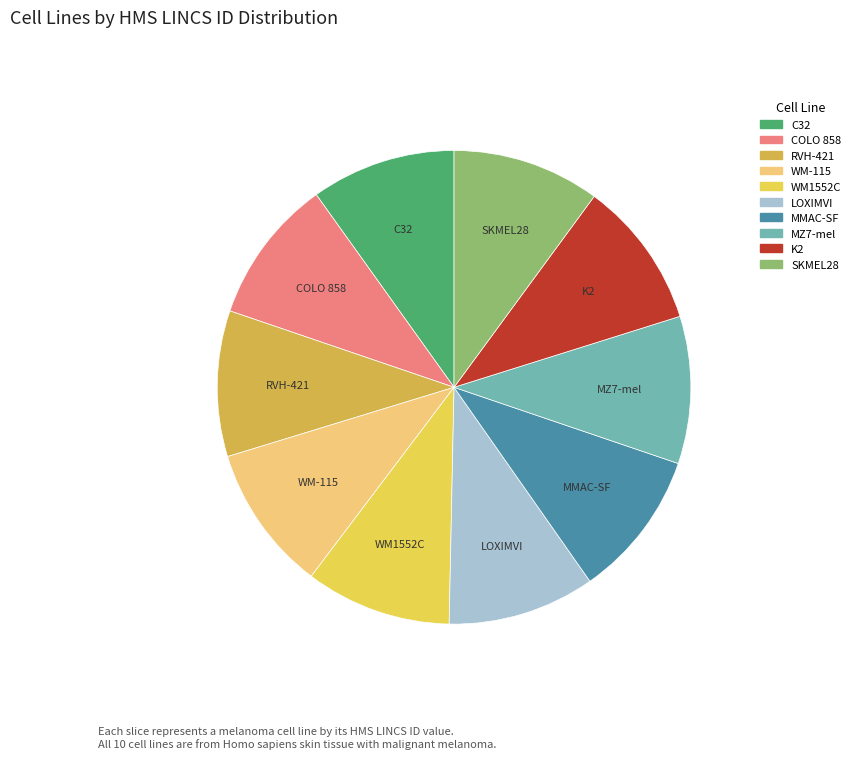

True or false: C32 accounts for 10% of the total.

True